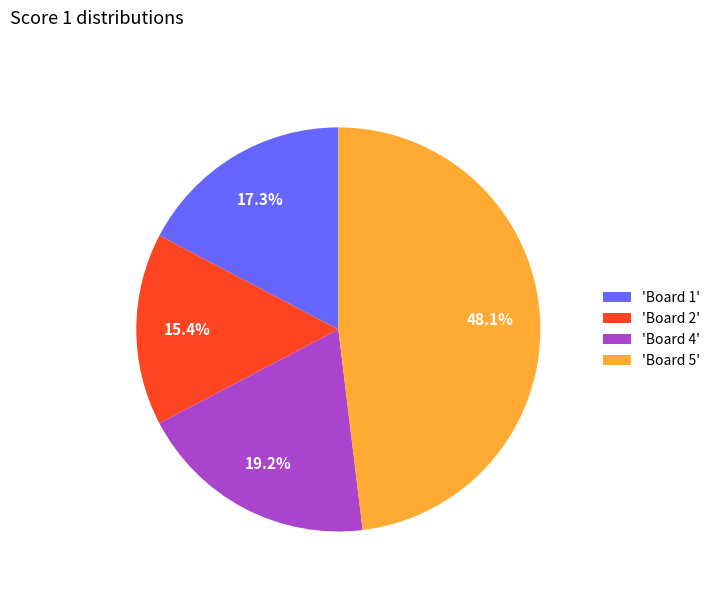

What is the ratio of the value at 'Board 4' to the value at 'Board 5'?

0.4